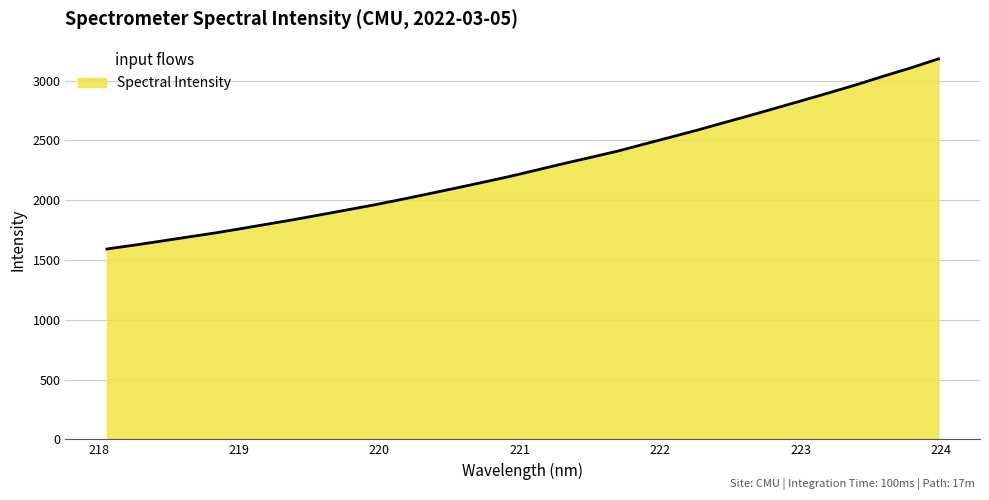

What is the smallest value displayed?

1591.6